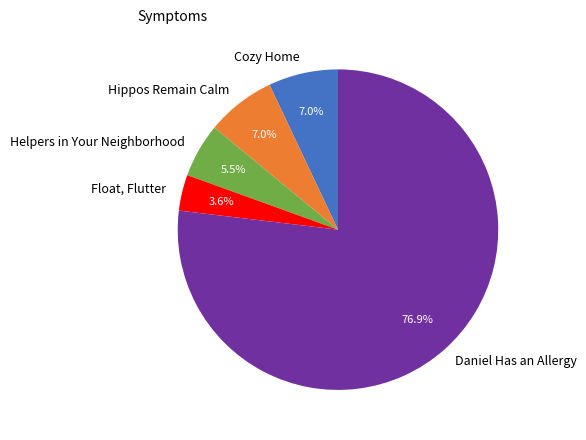

Does Cozy Home account for over 50% of the chart?

No